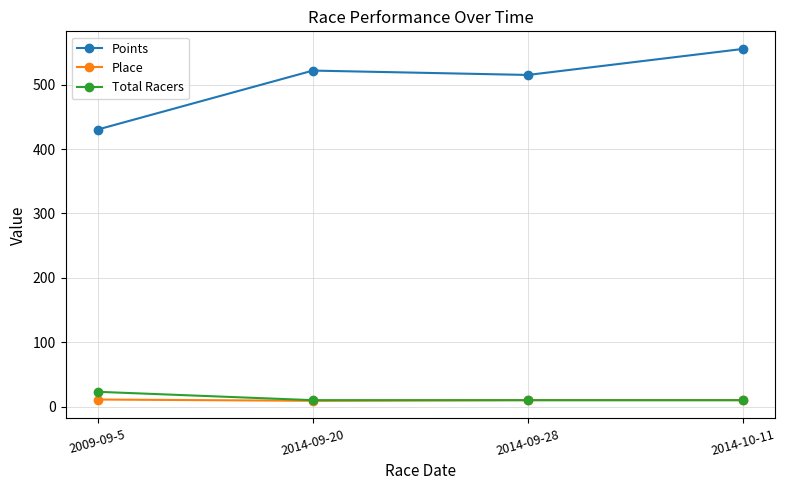

Count the Place values in the range 10 to 11.

3